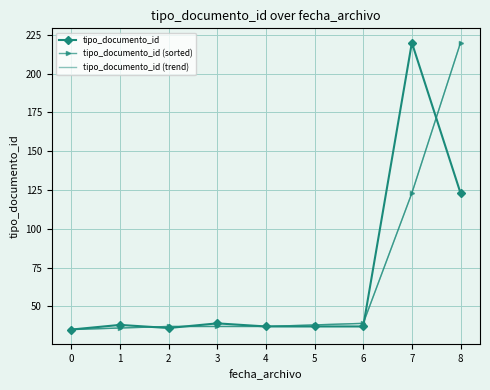

Does the chart have visible grid lines?

Yes